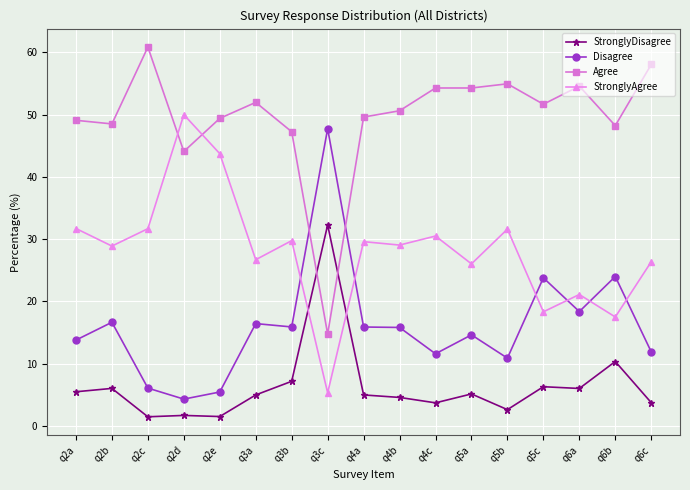

What is the sum of all Disagree values?

272.9